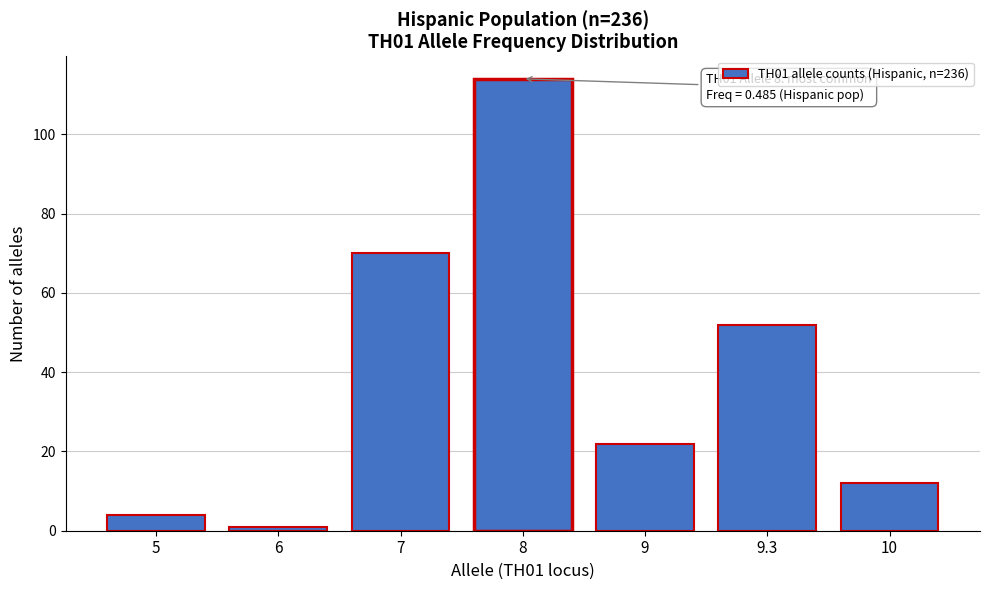

Reading left to right, what are all the values shown in this chart?

4	1	70	114	22	52	12